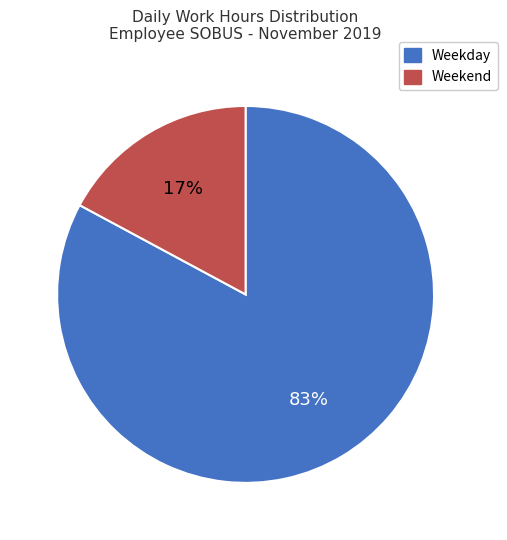

Does any single category account for the majority?

Yes